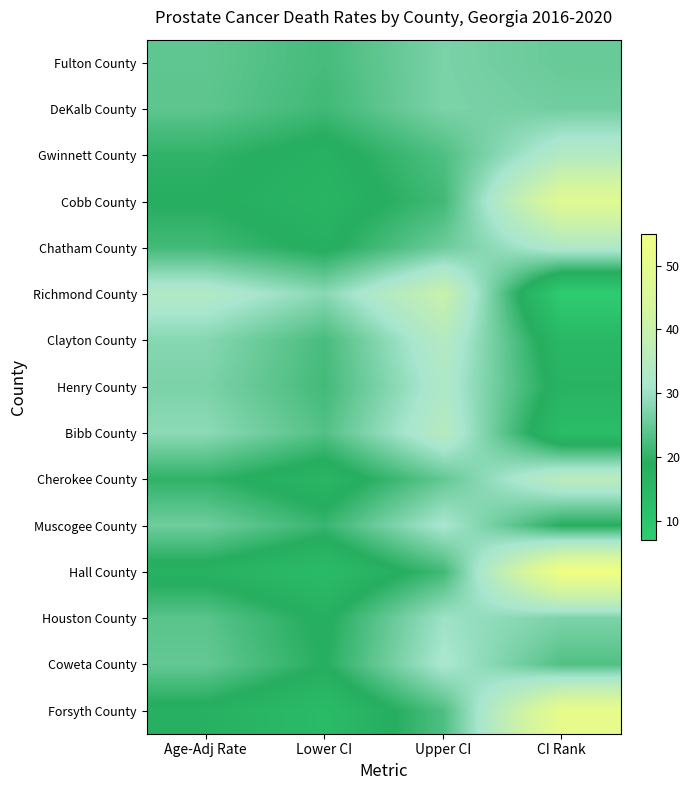

At which category does the chart reach its minimum across all series?

CI Rank